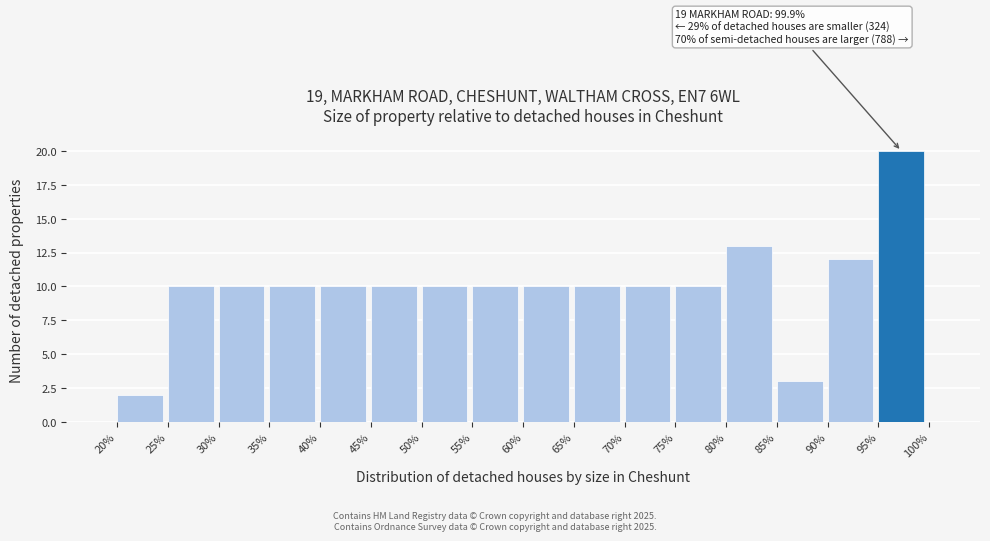

Over which range of the x-axis is the bar tallest?

95% to 100%